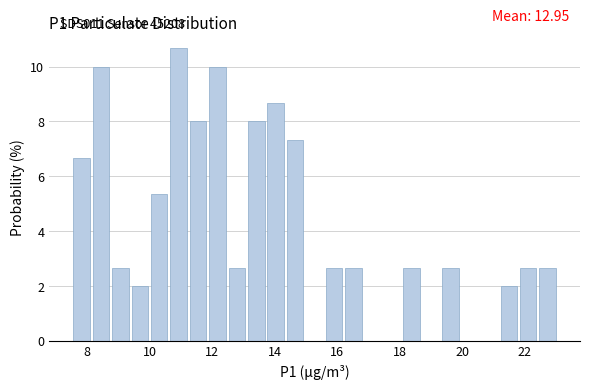

Around what value on the x-axis is the tallest bar? Give the approximate position of its centre, as read against the axis.

11.0